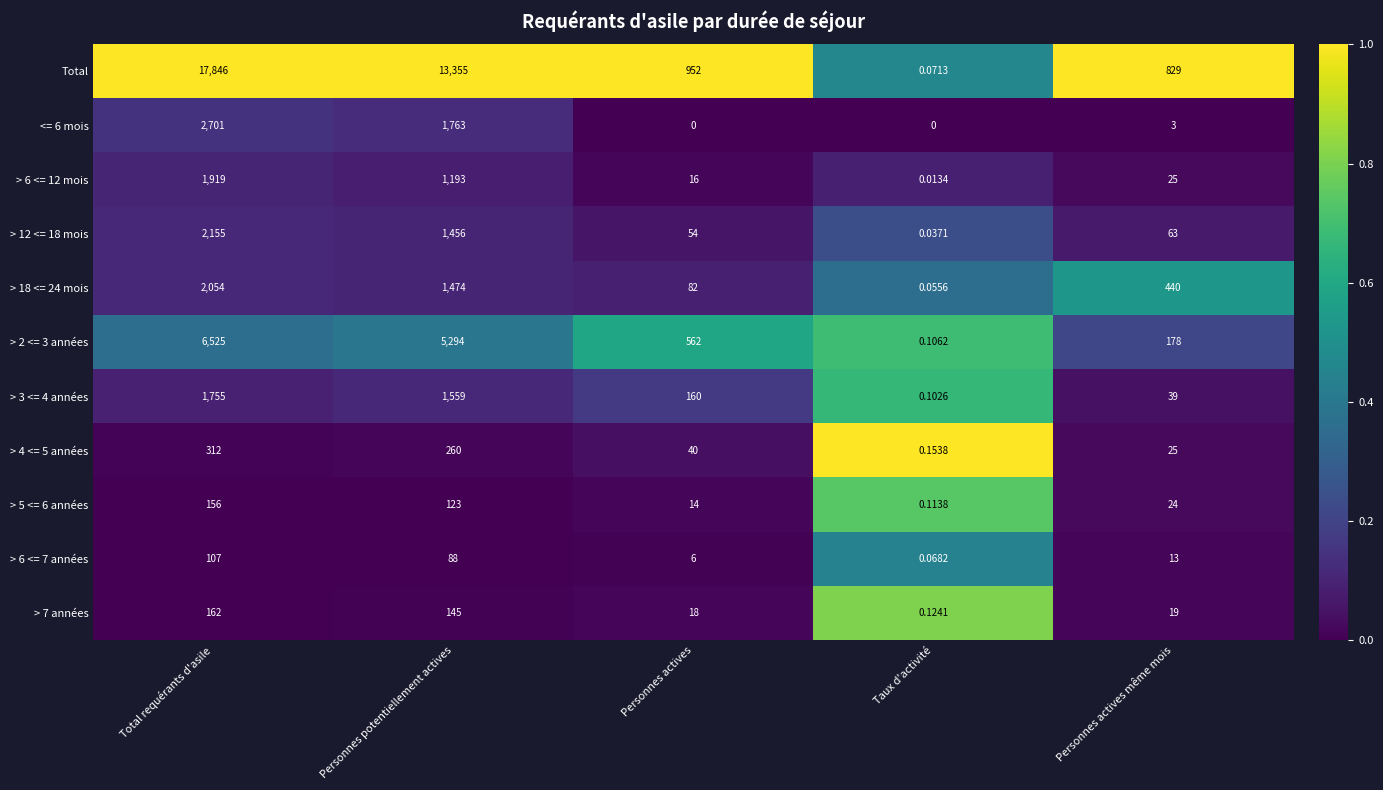

Is the value of > 6 <= 7 années at Total requérants d'asile greater than the value of > 3 <= 4 années at Personnes actives?

No